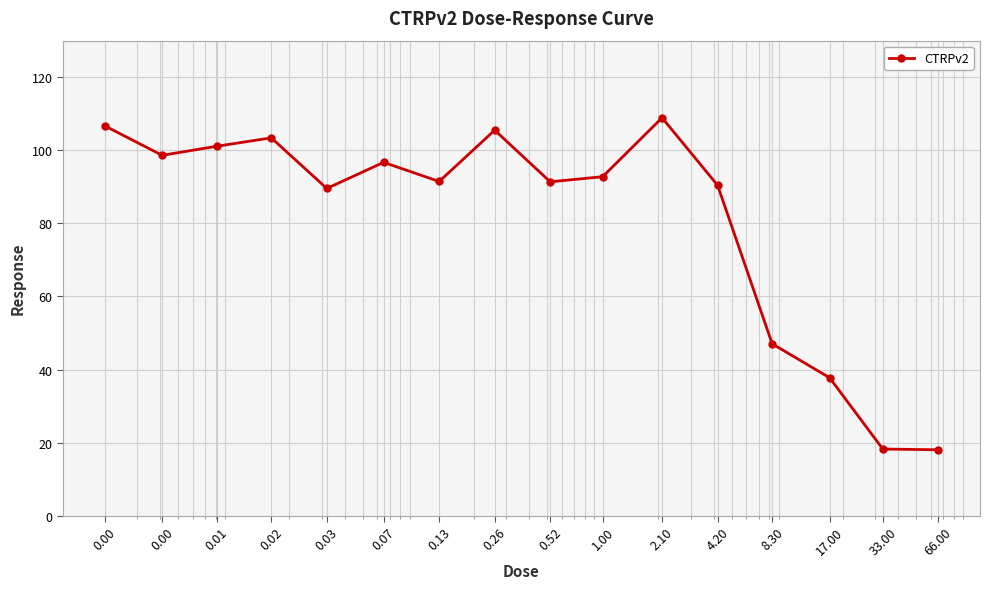

What is the value of the 10th point from the left?

92.8